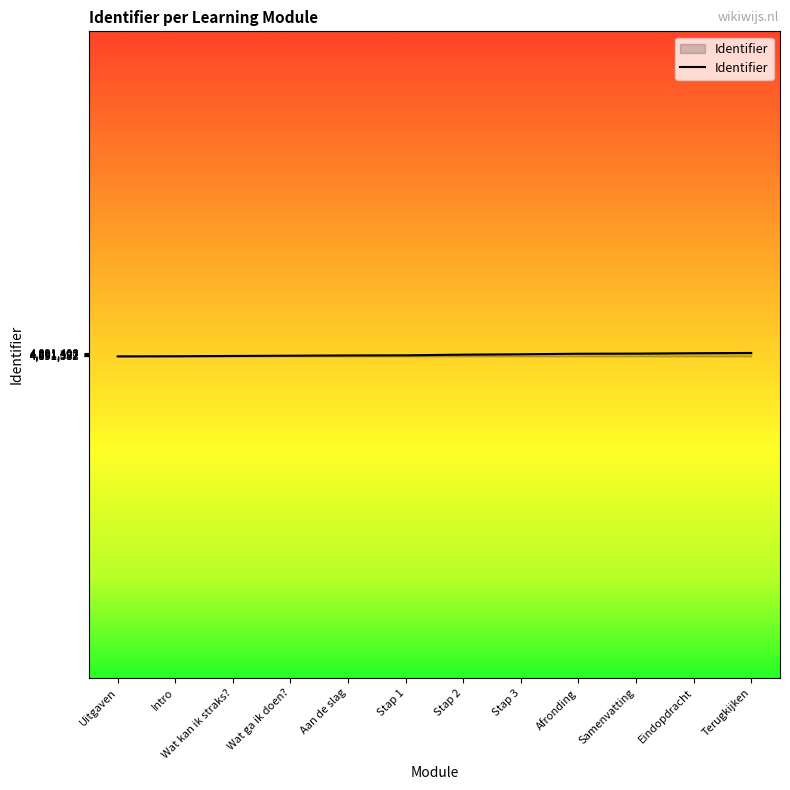

Count the number of data series in this chart.

1